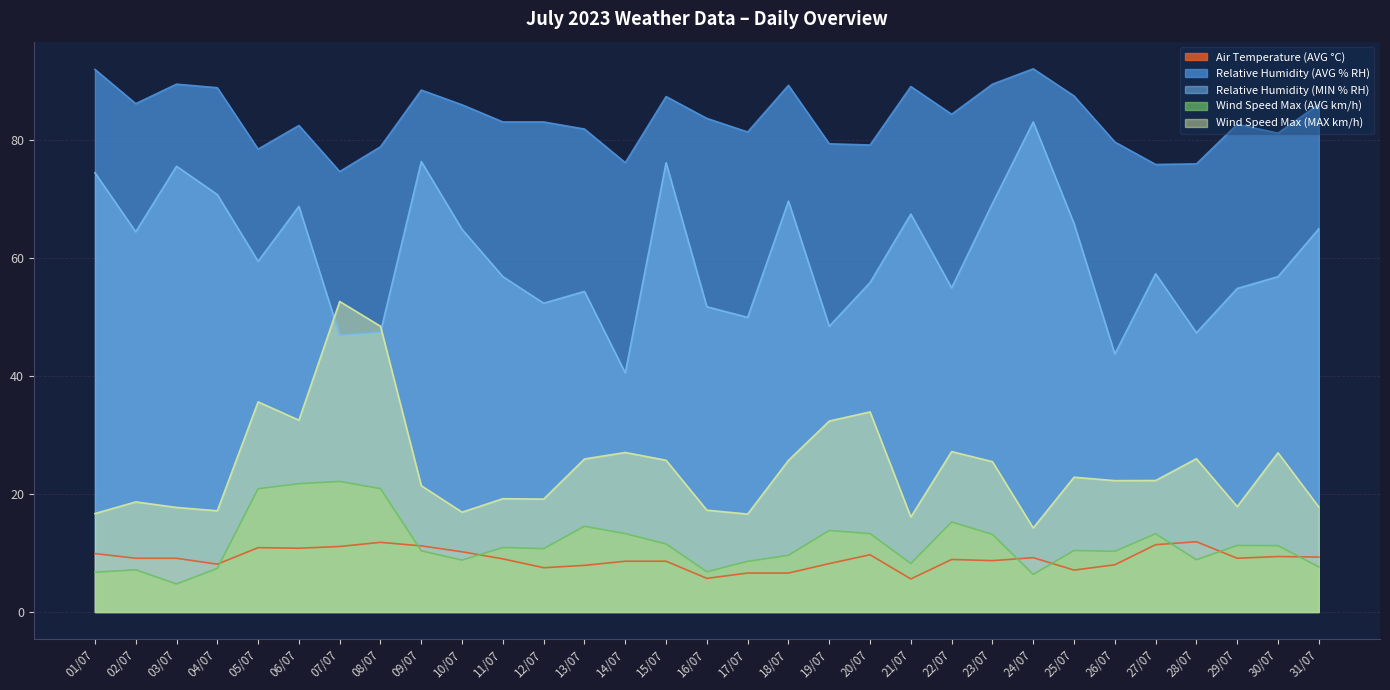

Which category has the highest value in the Wind Speed Max (AVG km/h) series?

07/07